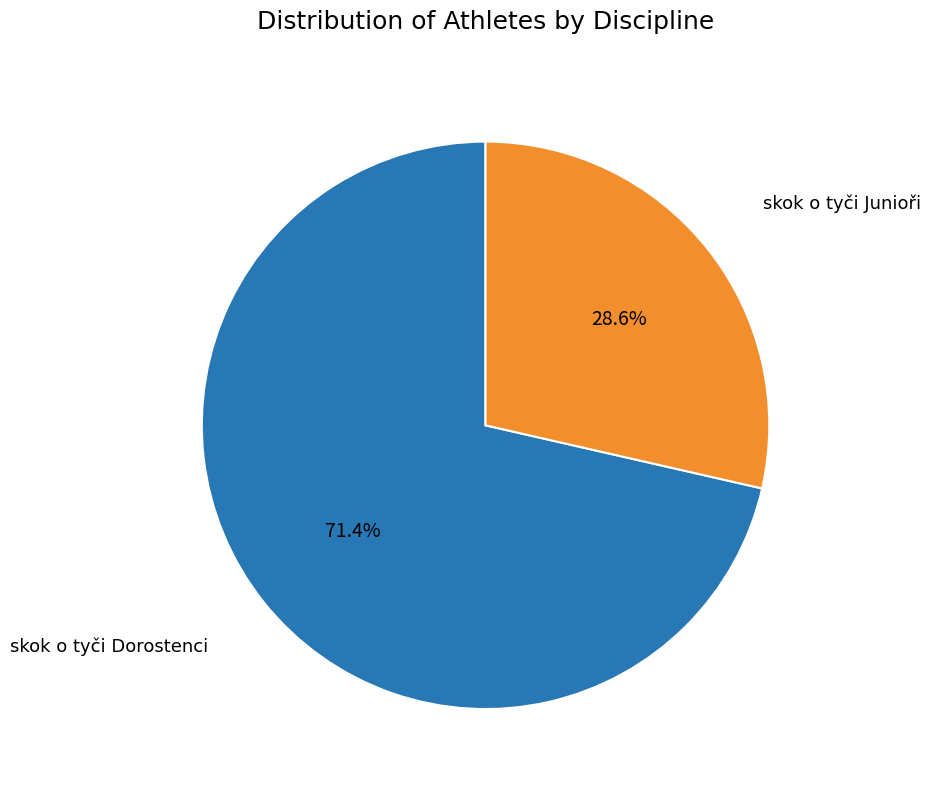

Is there a majority slice in this chart?

Yes